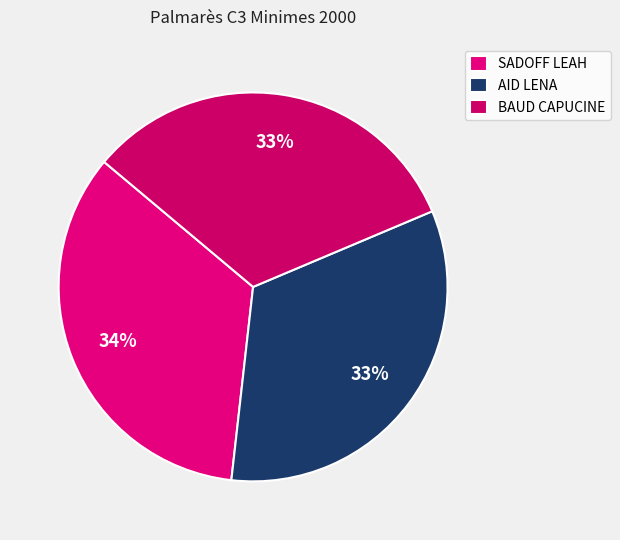

To the nearest percent, what percentage of the pie is SADOFF LEAH?

34%